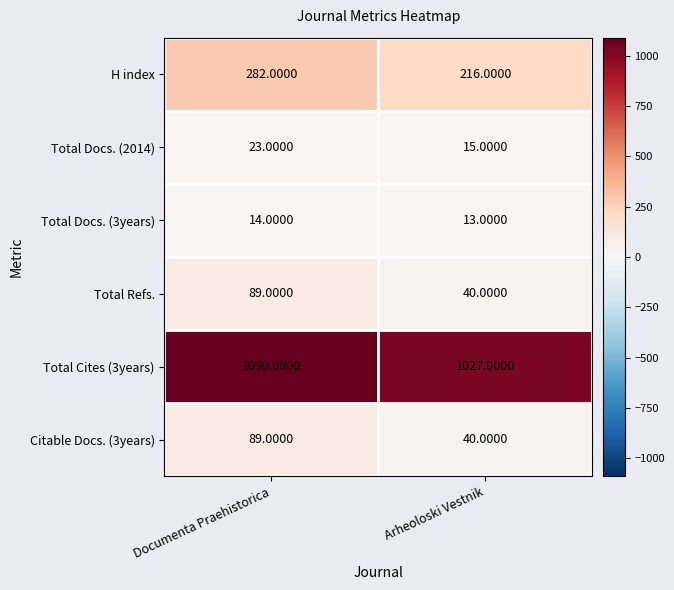

What is the sum of the Total Refs. values at Arheoloski Vestnik and Documenta Praehistorica?

129